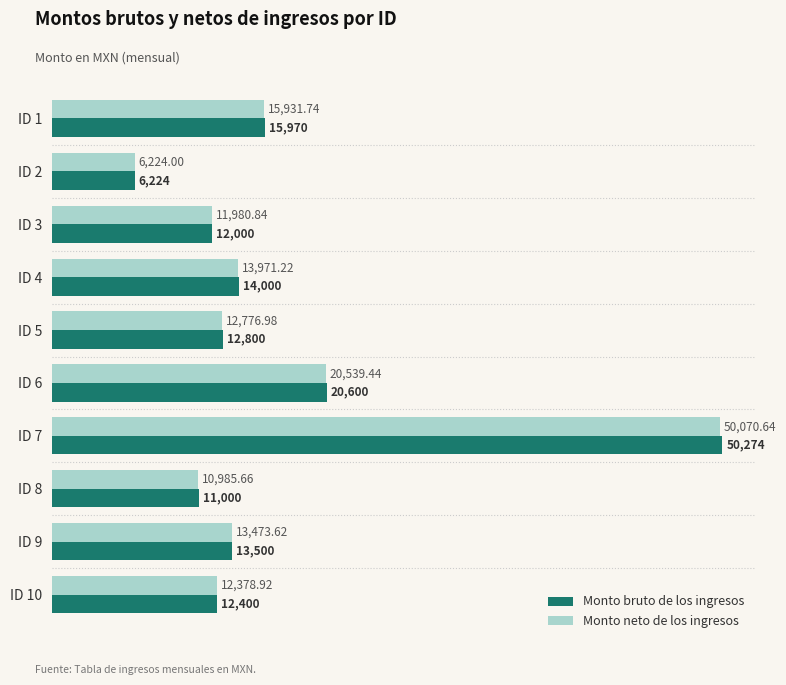

Rank the categories by Monto bruto de los ingresos value from highest to lowest.

ID 7, ID 6, ID 1, ID 4, ID 9, ID 5, ID 10, ID 3, ID 8, ID 2